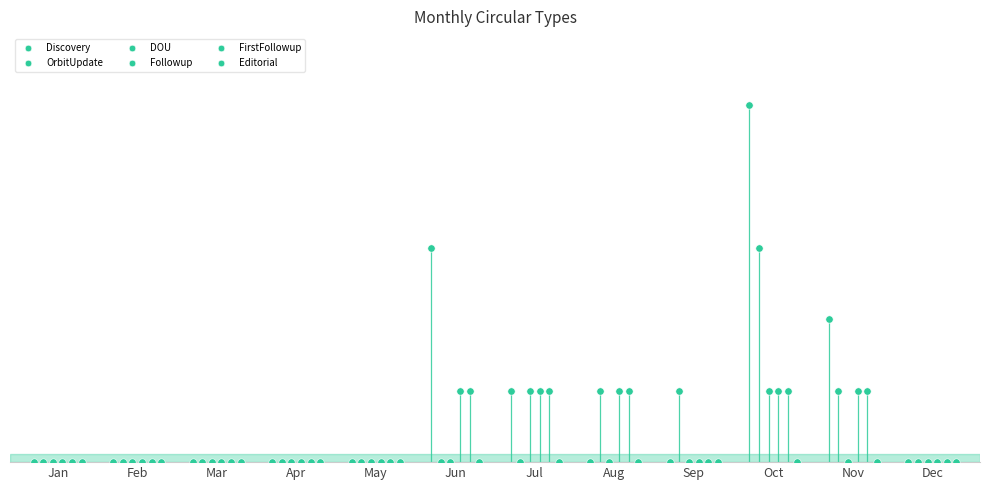

What are all the series names shown in the legend?

Discovery, OrbitUpdate, DOU, Followup, FirstFollowup, Editorial